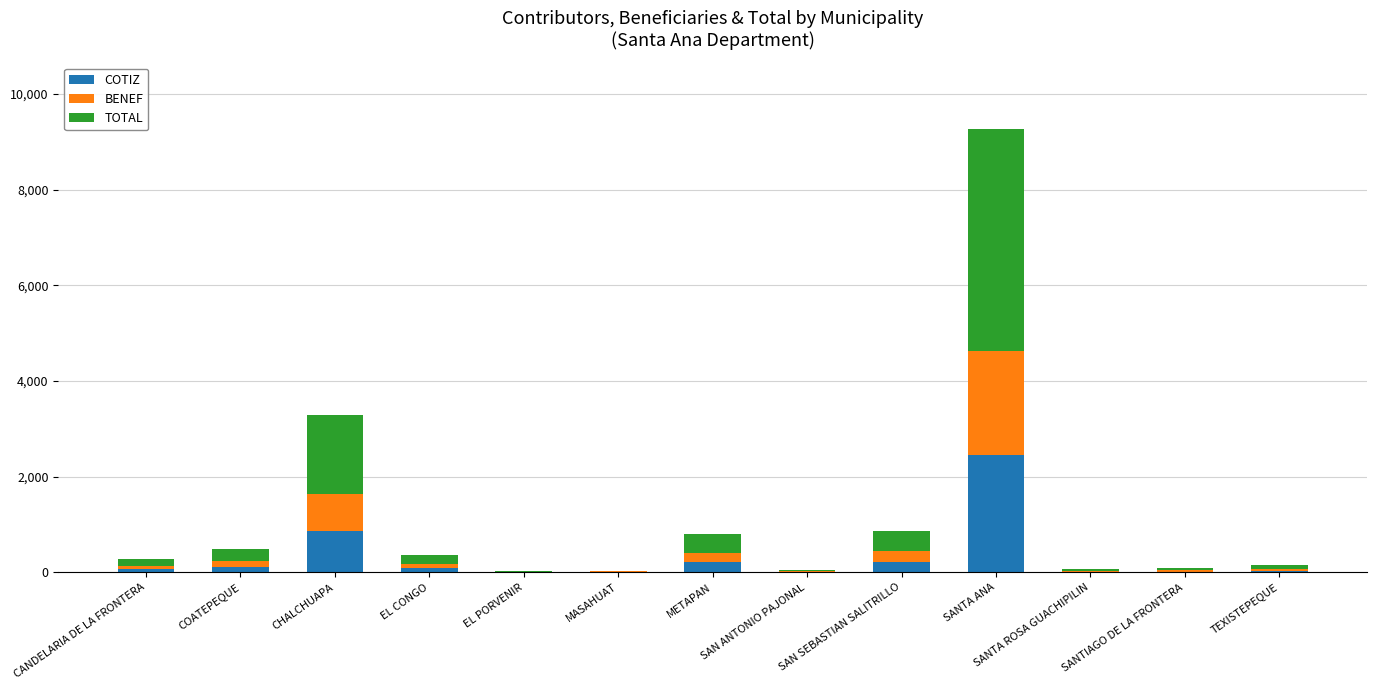

Where is COTIZ nearest to the value 1231?

CHALCHUAPA